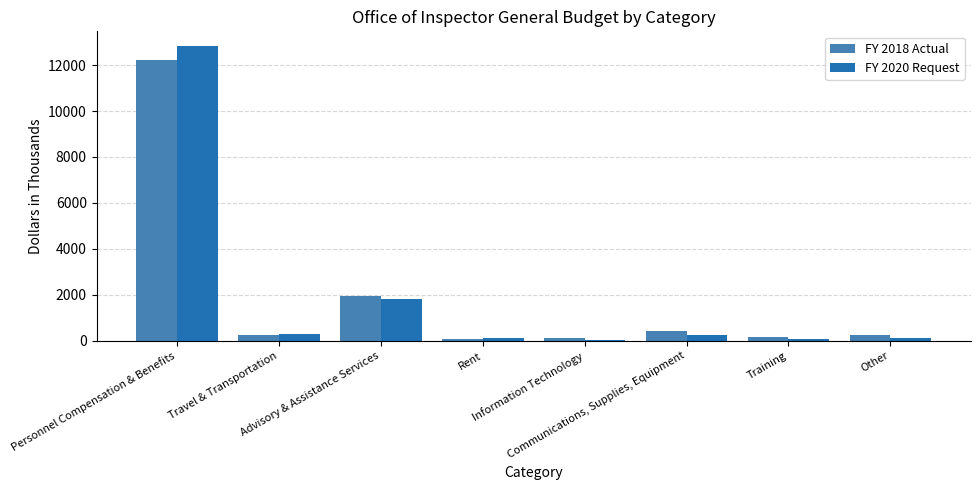

How many series are shown in this chart?

2